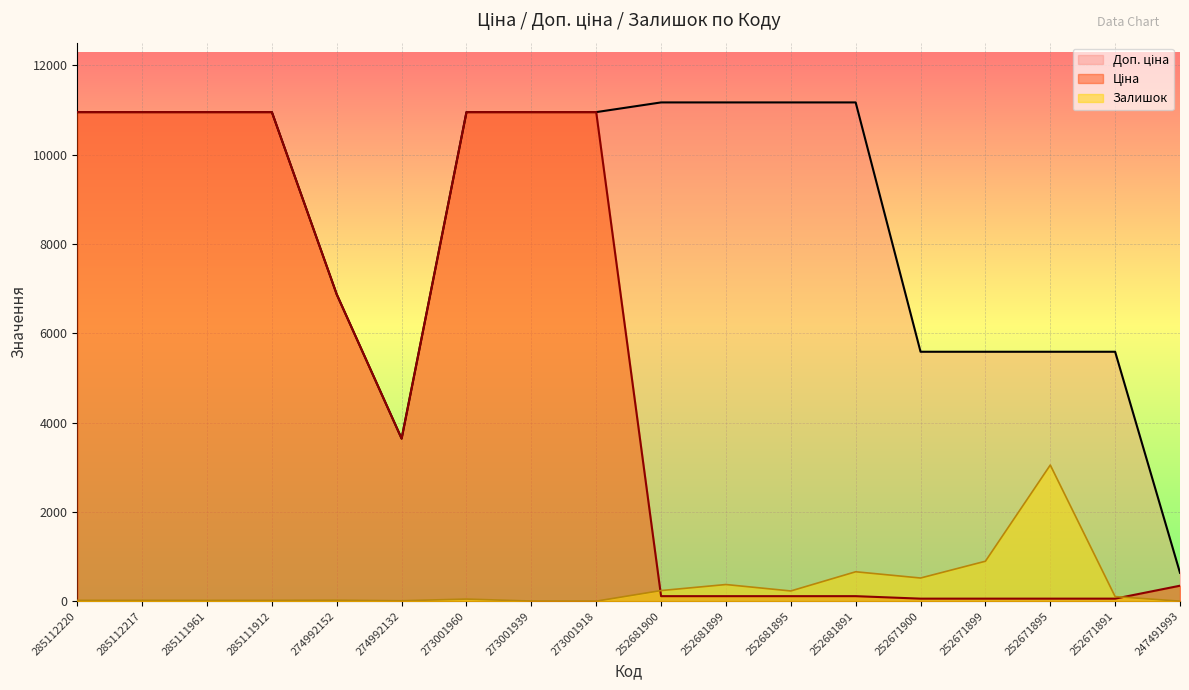

Does the chart display data point markers on the line(s)?

No